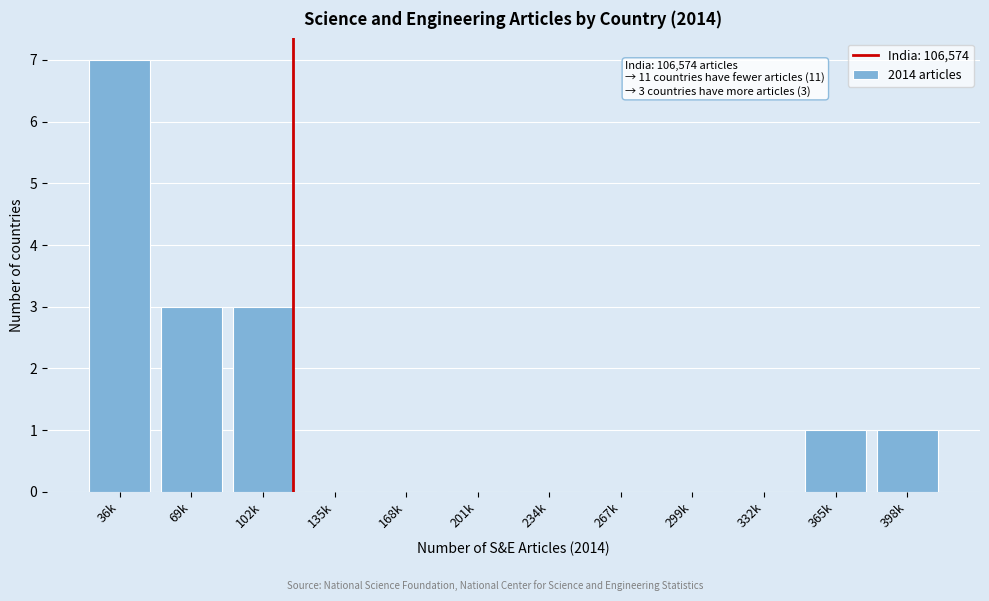

Reading left to right, list all the values displayed in this chart.

36k=7	69k=3	102k=3	135k=0	168k=0	201k=0	234k=0	267k=0	299k=0	332k=0	365k=1	398k=1